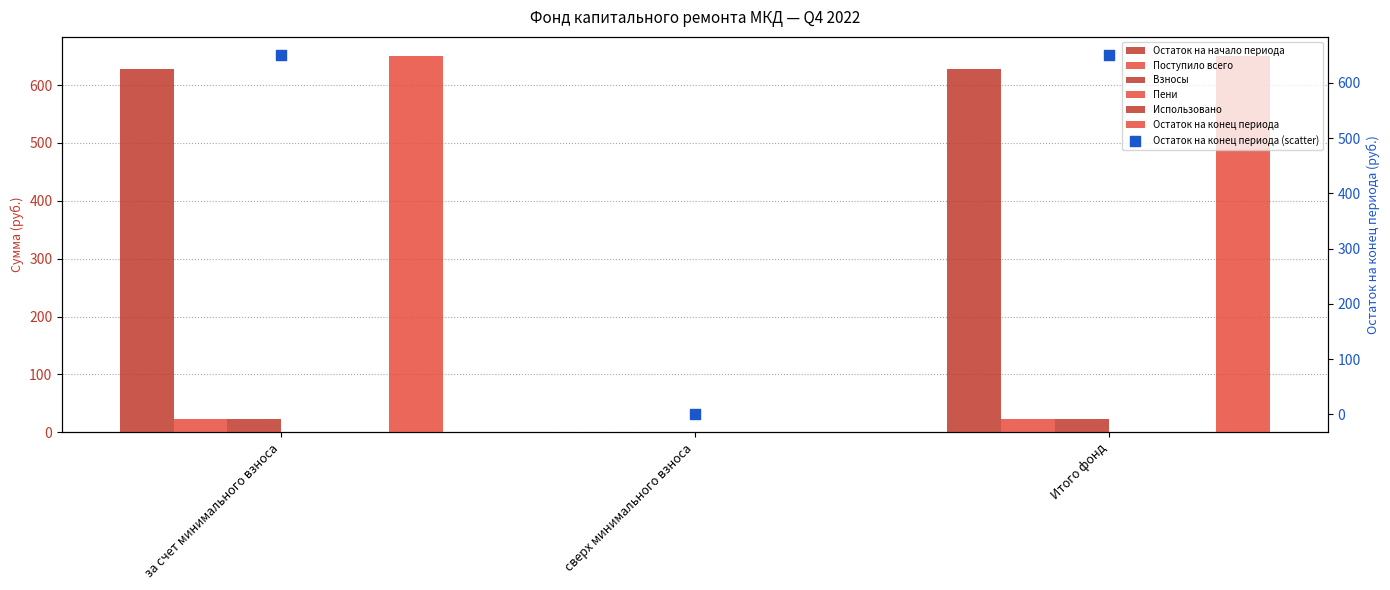

Which series has the largest total across all categories?

Остаток на конец периода